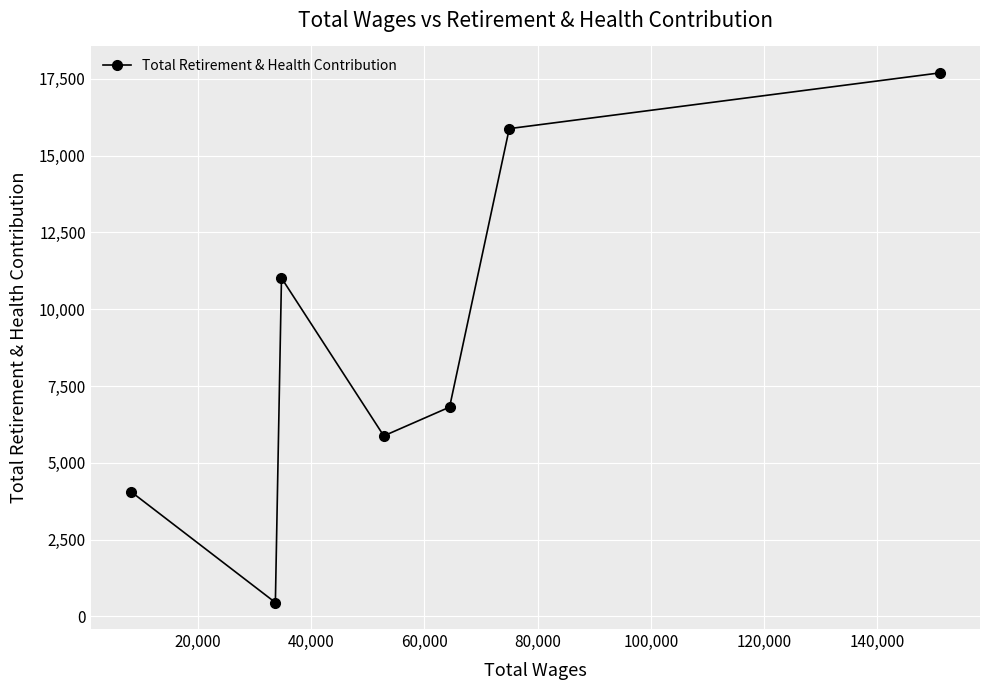

What is the greatest value displayed?

17690